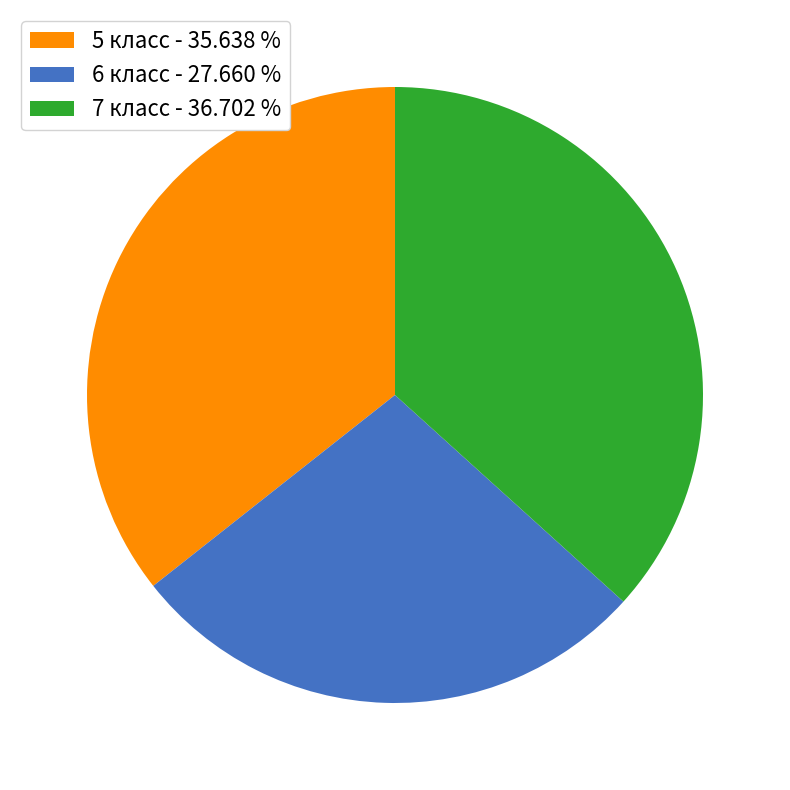

What is the ratio of the value at 6 класс - 27.660 % to the value at 7 класс - 36.702 %?

0.8